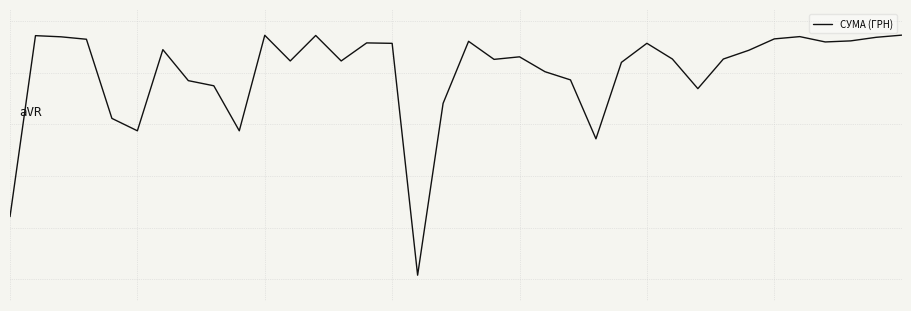

What is the smallest value displayed?

-3.9